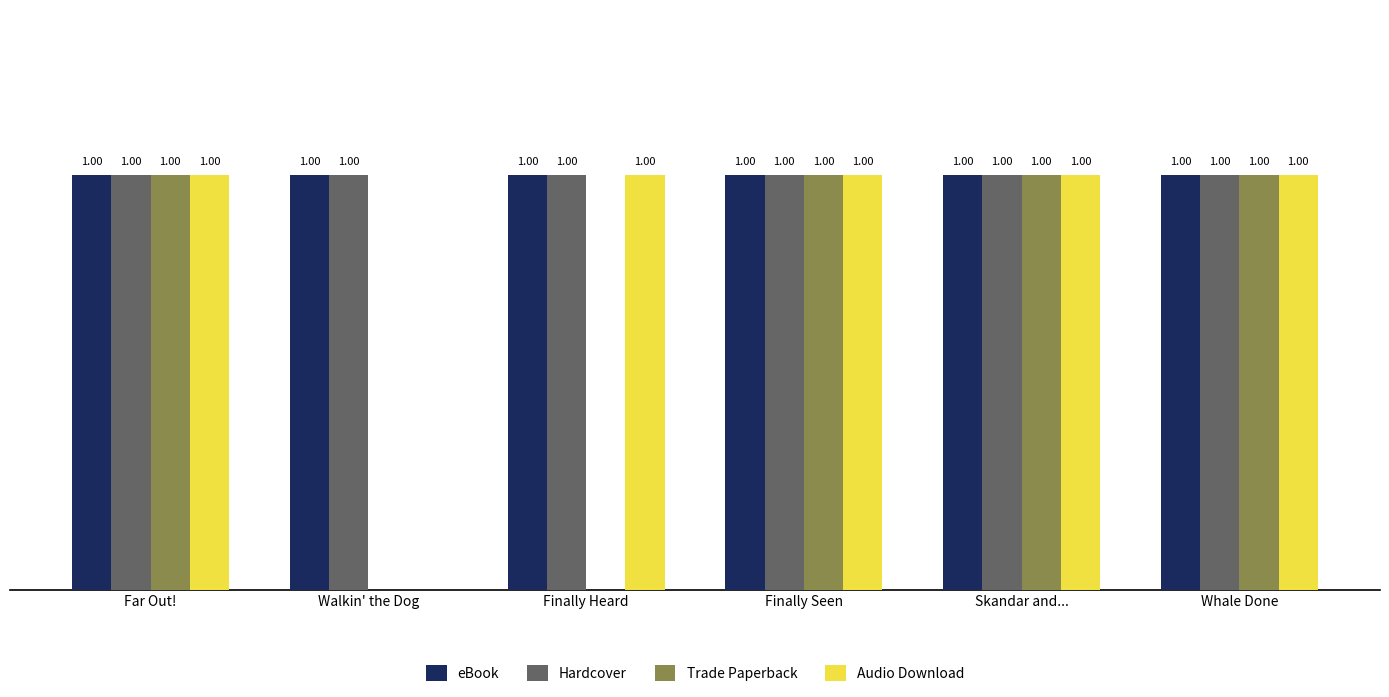

Between Walkin' the Dog and Finally Heard, which series saw the biggest shift?

Audio Download